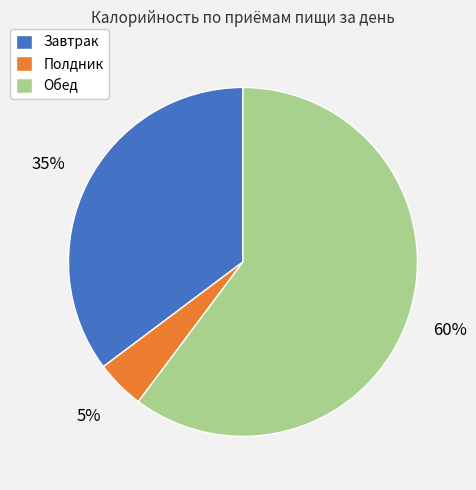

What percentage is the Завтрак slice, to the nearest percent?

35%